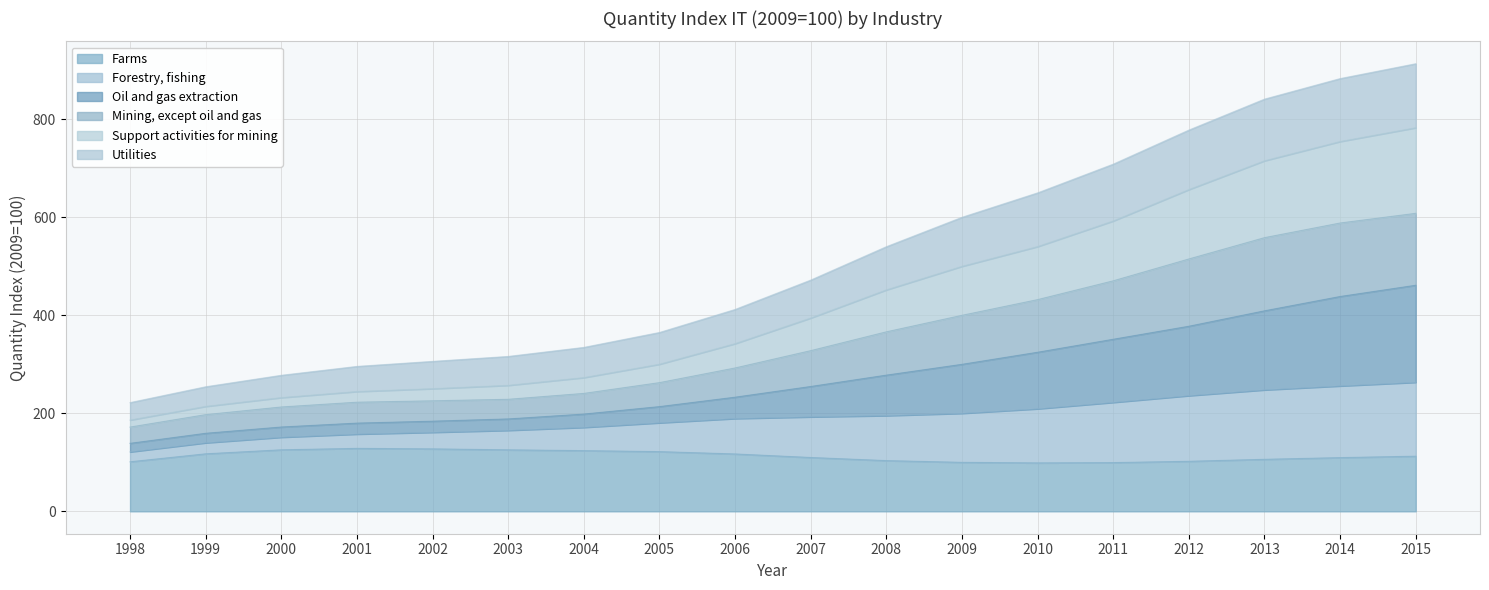

Is it true that Farms equals 168.2 at 2011?

False